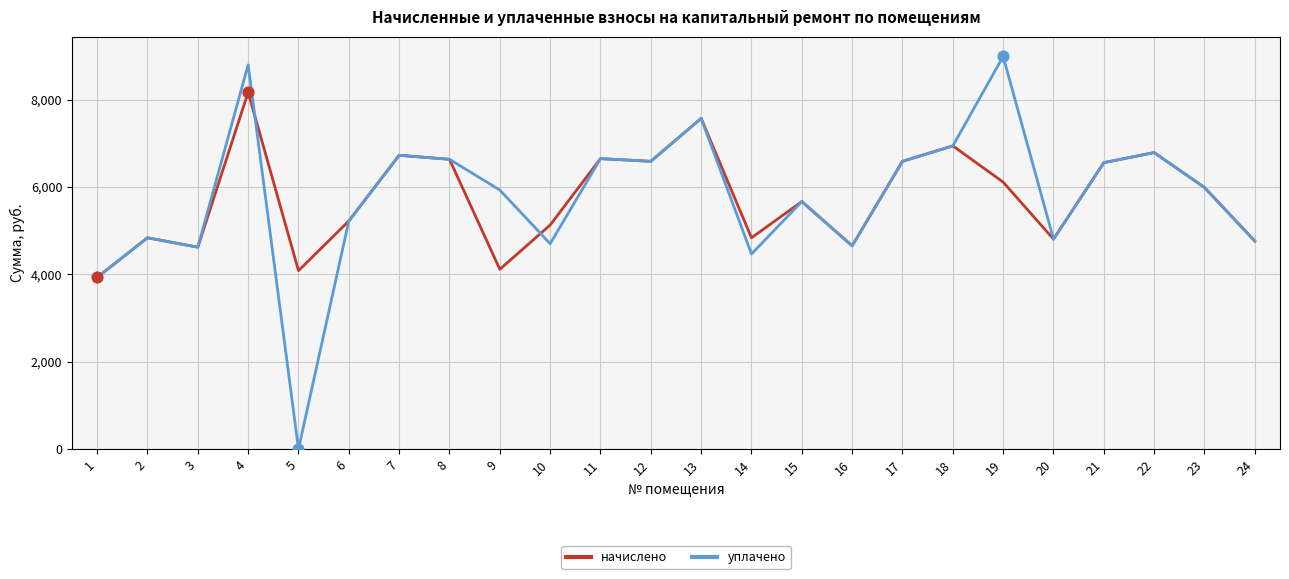

Between 10 and 23, which series saw the biggest shift?

уплачено